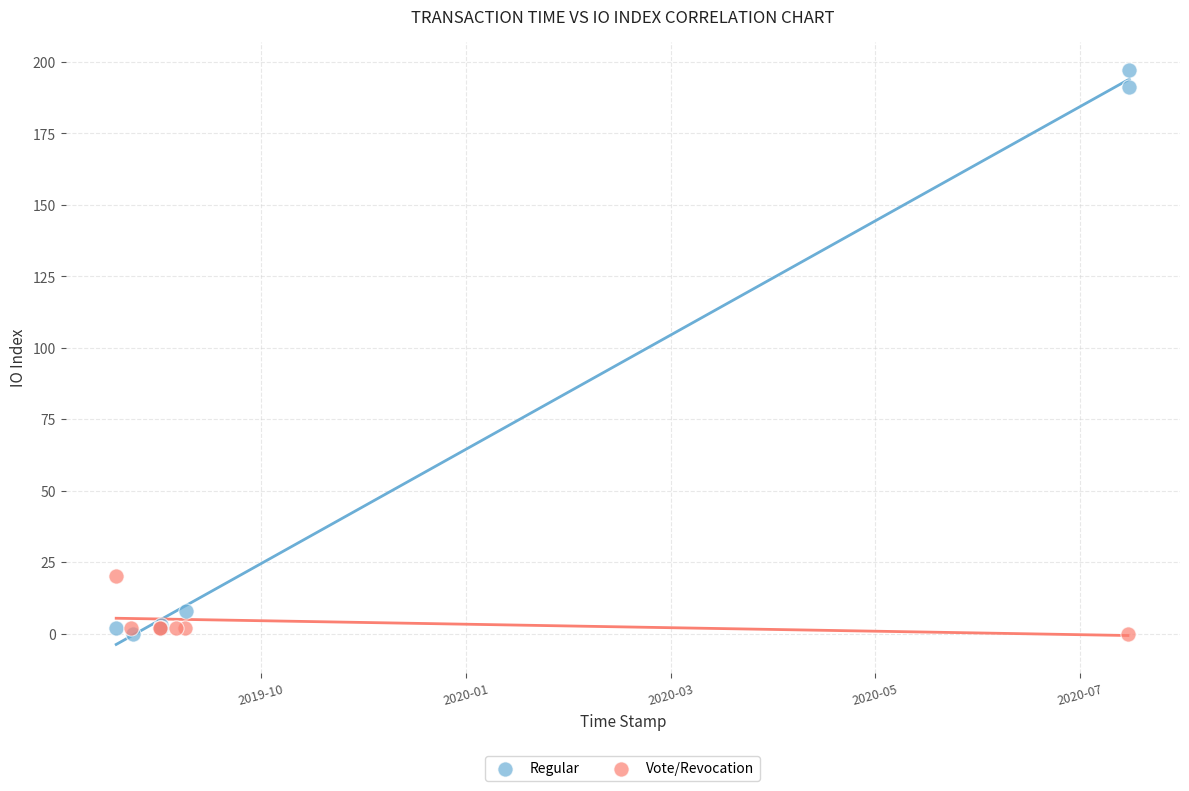

Which series contains the highest Y value?

Regular